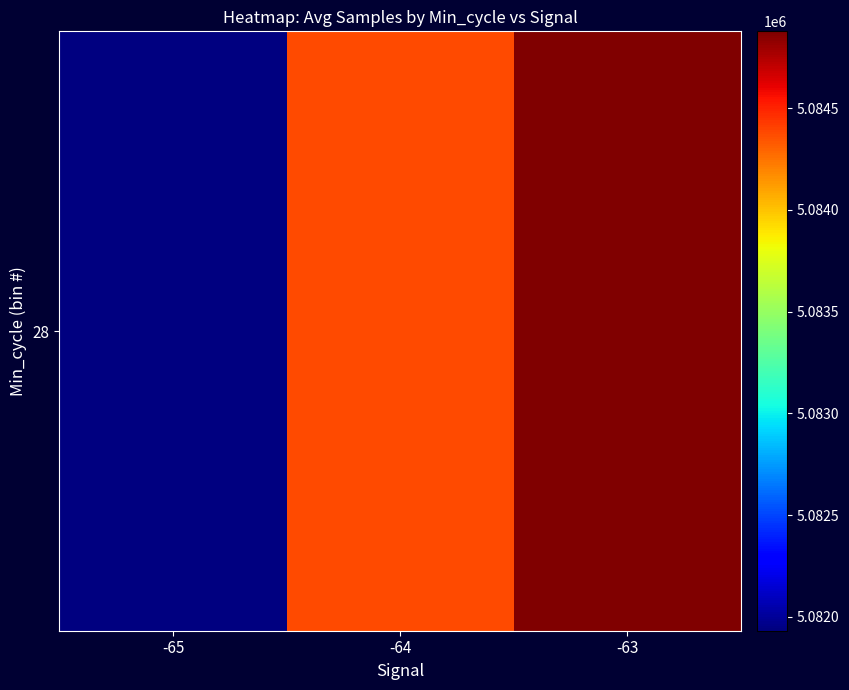

Read the value at -63.

5084878.0